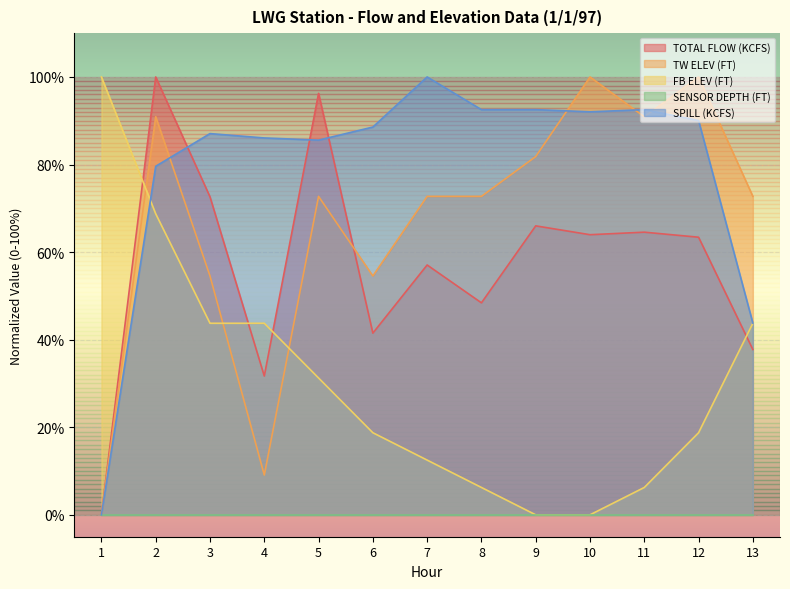

How many intersections are there between FB ELEV (FT) and TOTAL FLOW (KCFS)?

4